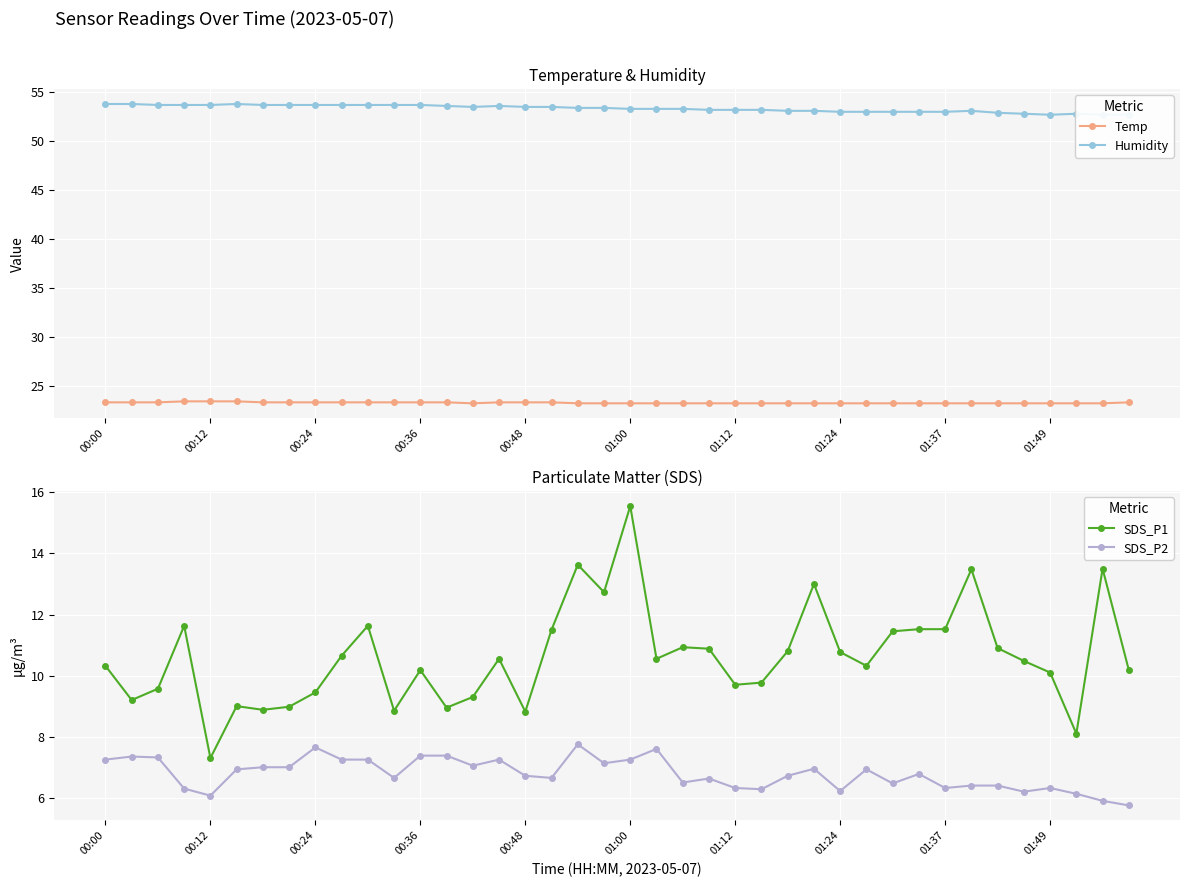

Reading left to right, list all the values displayed in this chart.

Temp: 23.3	23.3	23.3	23.4	23.4	23.4	23.3	23.3	23.3	23.3	23.3	23.3	23.3	23.3	23.2	23.3	23.3	23.3	23.2	23.2	23.2	23.2	23.2	23.2	23.2	23.2	23.2	23.2	23.2	23.2	23.2	23.2	23.2	23.2	23.2	23.2	23.2	23.2	23.2	23.3
Humidity: 53.8	53.8	53.7	53.7	53.7	53.8	53.7	53.7	53.7	53.7	53.7	53.7	53.7	53.6	53.5	53.6	53.5	53.5	53.4	53.4	53.3	53.3	53.3	53.2	53.2	53.2	53.1	53.1	53.0	53.0	53.0	53.0	53.0	53.1	52.9	52.8	52.7	52.8	52.7	52.7
SDS_P1: 10.3	9.2	9.6	11.6	7.3	9.0	8.9	9.0	9.4	10.7	11.6	8.8	10.2	8.9	9.3	10.6	8.8	11.5	13.6	12.7	15.6	10.6	10.9	10.9	9.7	9.8	10.8	13.0	10.8	10.3	11.4	11.5	11.5	13.5	10.9	10.5	10.1	8.1	13.5	10.2
SDS_P2: 7.2	7.3	7.3	6.3	6.1	6.9	7.0	7.0	7.7	7.2	7.2	6.7	7.4	7.4	7.0	7.2	6.7	6.7	7.8	7.1	7.2	7.6	6.5	6.6	6.3	6.3	6.7	7.0	6.2	6.9	6.5	6.8	6.3	6.4	6.4	6.2	6.3	6.1	5.9	5.8